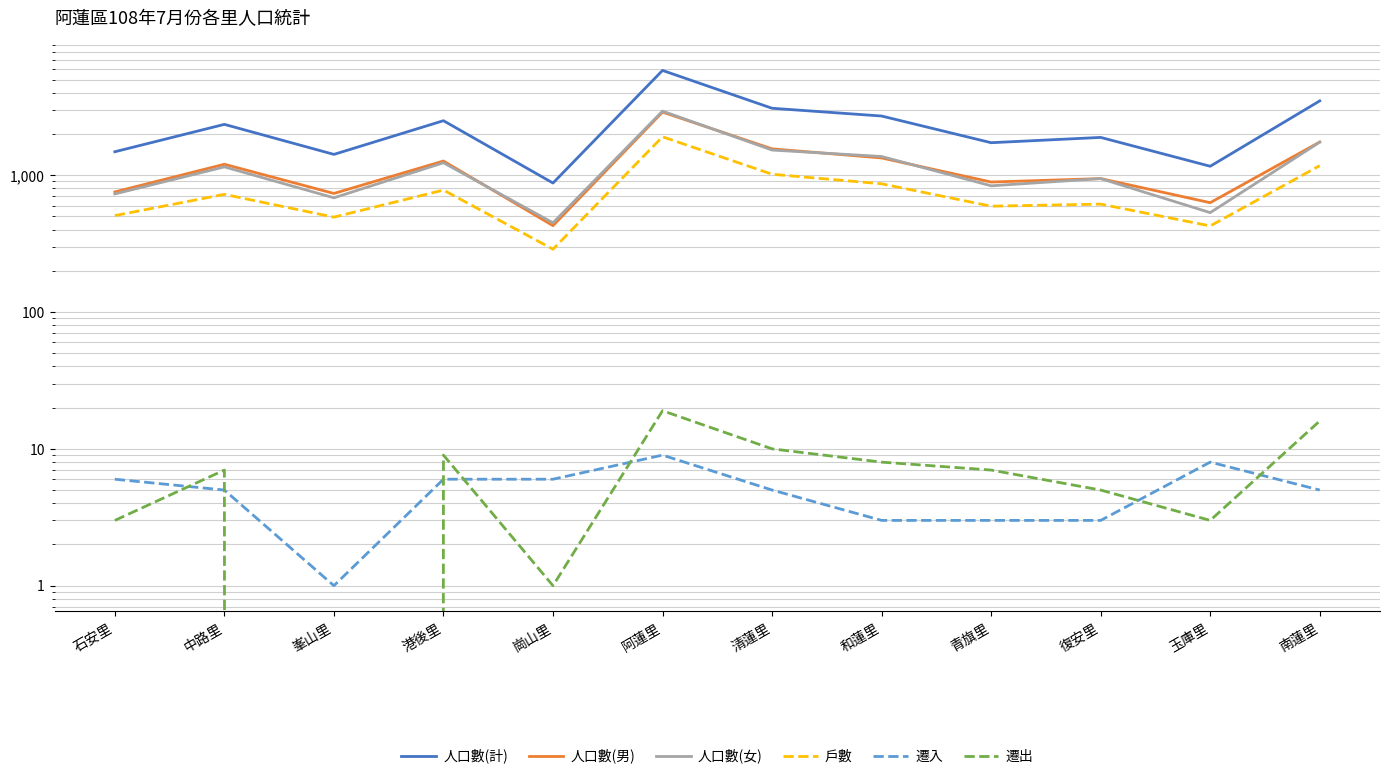

What position from the right is 崗山里?

8